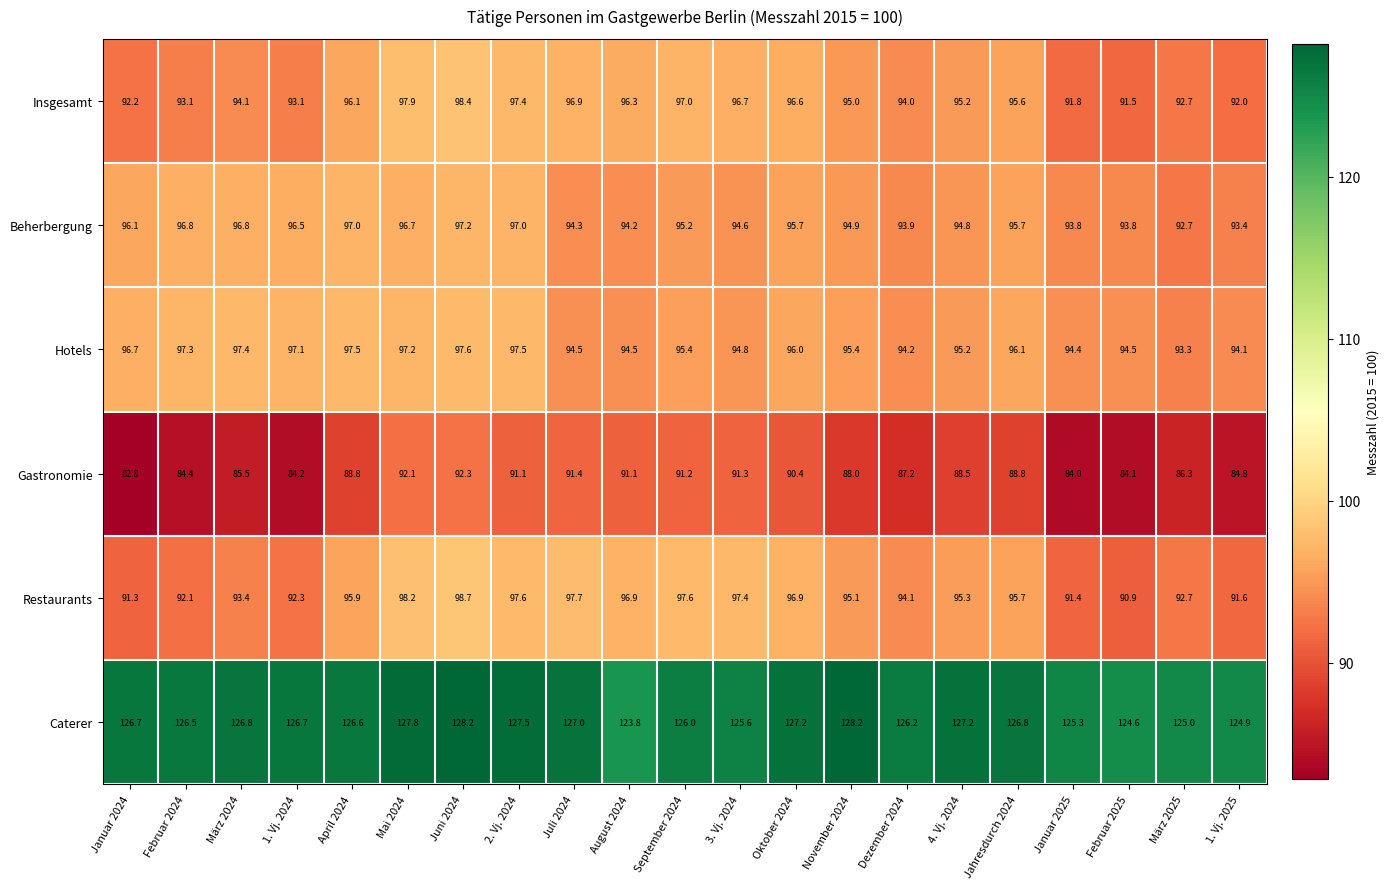

What is the difference between the maximum and minimum values in the Gastronomie series?

9.5